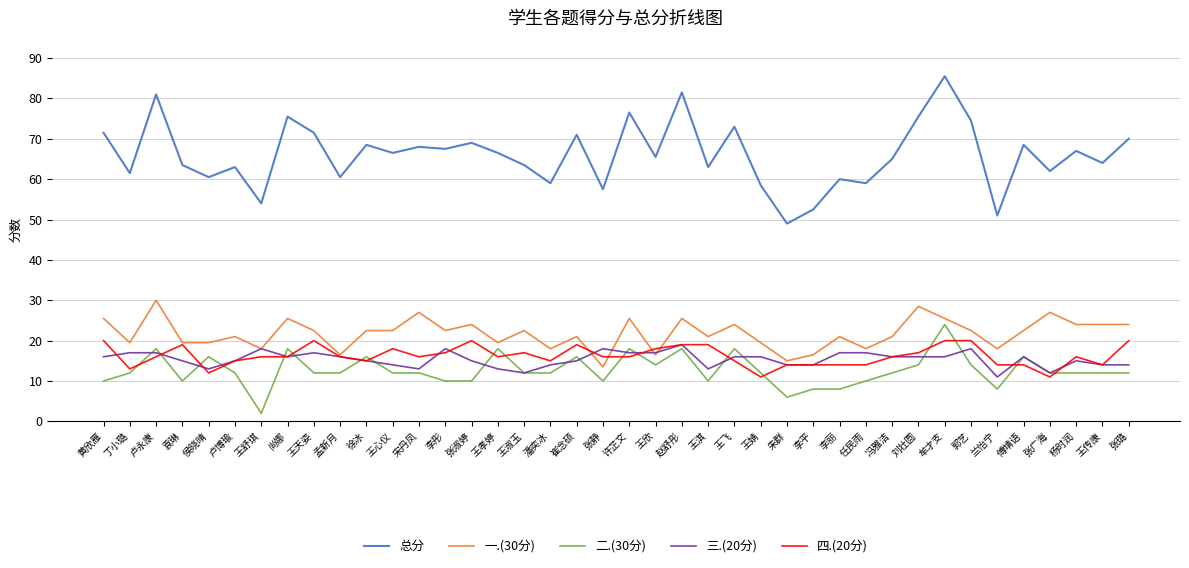

True or false: 一.(30分) has a value of 21.0 at 王淇.

True